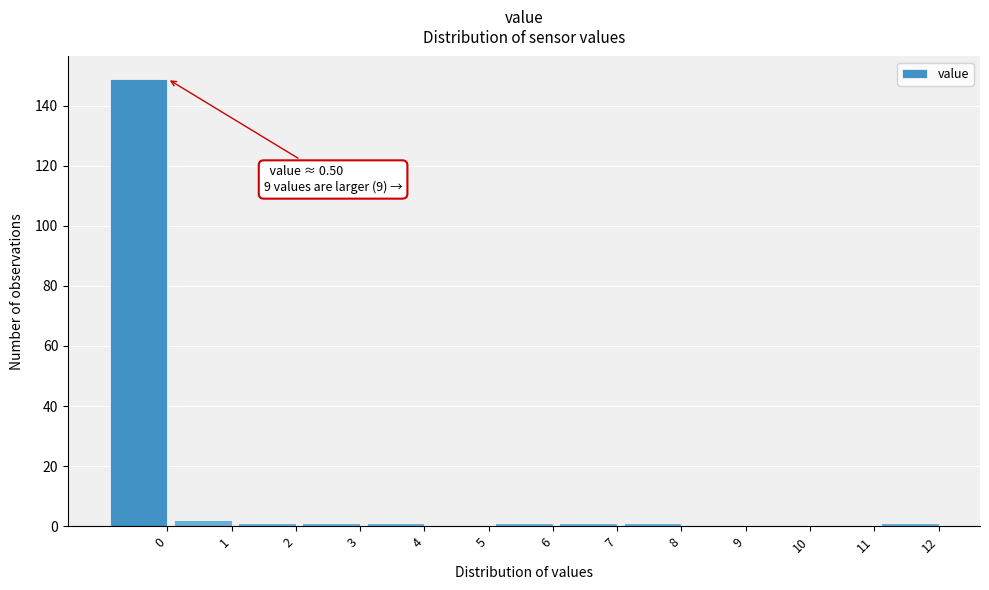

Reading right to left, what are all the values shown in this chart?

12=1	11=0	10=0	9=0	8=1	7=1	6=1	5=0	4=1	3=1	2=1	1=2	0=149